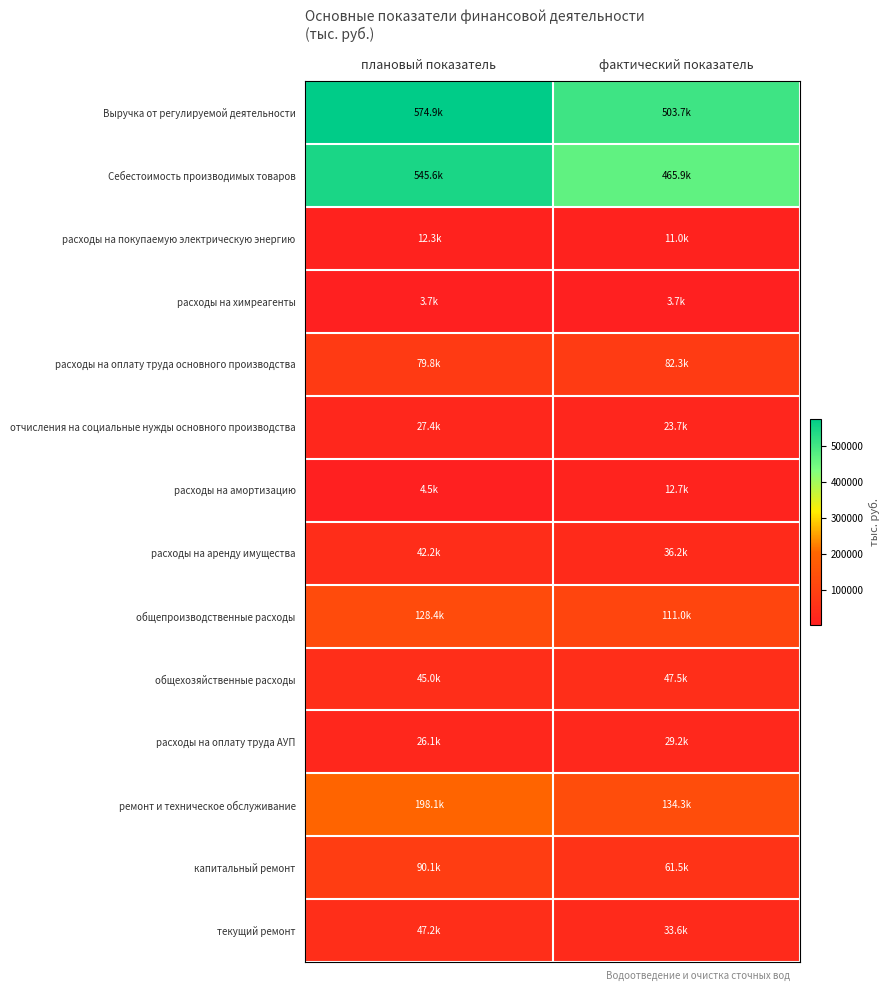

Reading right to left, extract all data points from this chart.

Выручка от регулируемой деятельности: фактический показатель=503666.4	плановый показатель=574859.4
Себестоимость производимых товаров: фактический показатель=465890.9	плановый показатель=545591.7
расходы на покупаемую электрическую энергию: фактический показатель=10984.2	плановый показатель=12297.4
расходы на химреагенты: фактический показатель=3699.5	плановый показатель=3749.0
расходы на оплату труда основного производства: фактический показатель=82327.5	плановый показатель=79800.4
отчисления на социальные нужды основного производства: фактический показатель=23666.6	плановый показатель=27371.5
расходы на амортизацию: фактический показатель=12743.9	плановый показатель=4482.0
расходы на аренду имущества: фактический показатель=36218.2	плановый показатель=42193.3
общепроизводственные расходы: фактический показатель=110970.7	плановый показатель=128411.5
общехозяйственные расходы: фактический показатель=47504.9	плановый показатель=44970.5
расходы на оплату труда АУП: фактический показатель=29231.4	плановый показатель=26054.3
ремонт и техническое обслуживание: фактический показатель=134328.1	плановый показатель=198118.3
капитальный ремонт: фактический показатель=61519.3	плановый показатель=90142.0
текущий ремонт: фактический показатель=33643.7	плановый показатель=47174.0